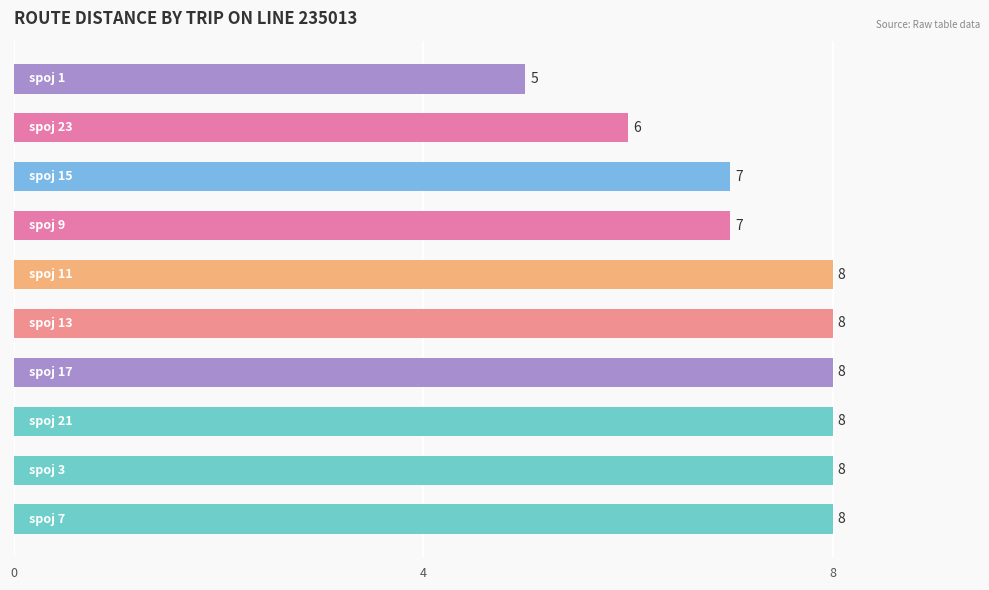

What is the maximum value shown in the chart?

8